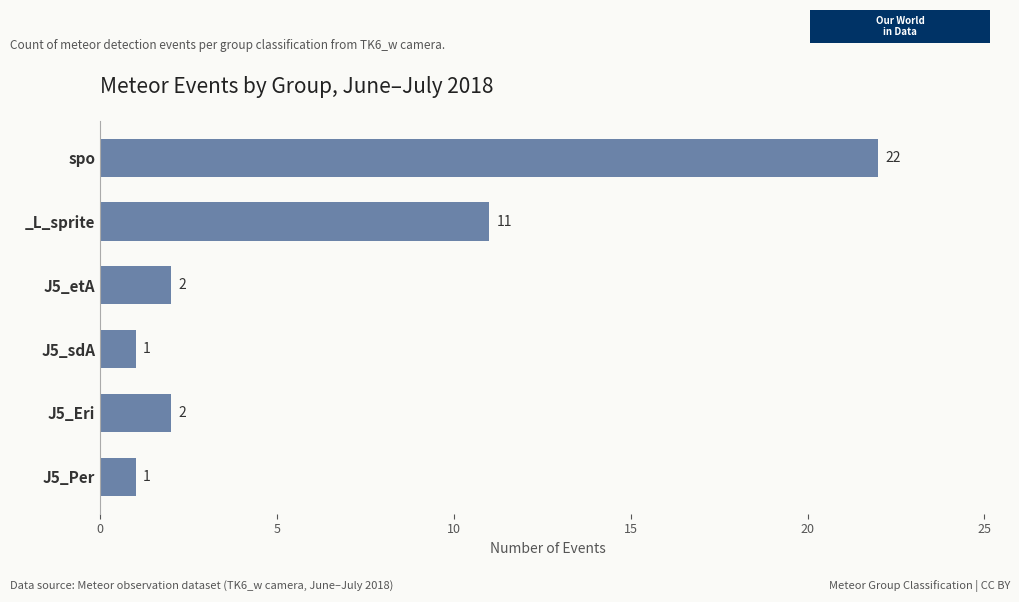

What is the difference between the values at J5_sdA and _L_sprite?

10